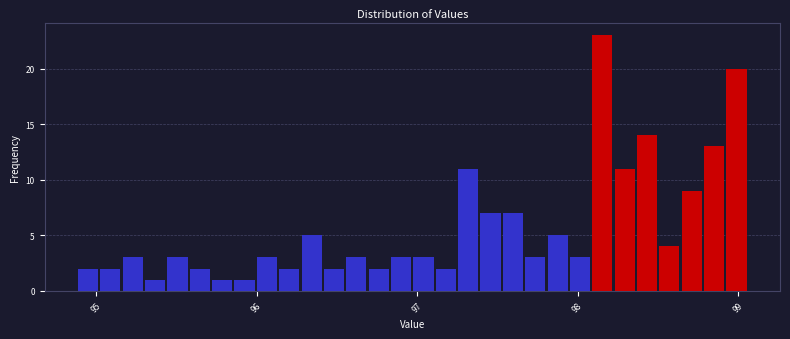

Read against the x-axis, roughly where is the centre of the tallest bar?

98.2